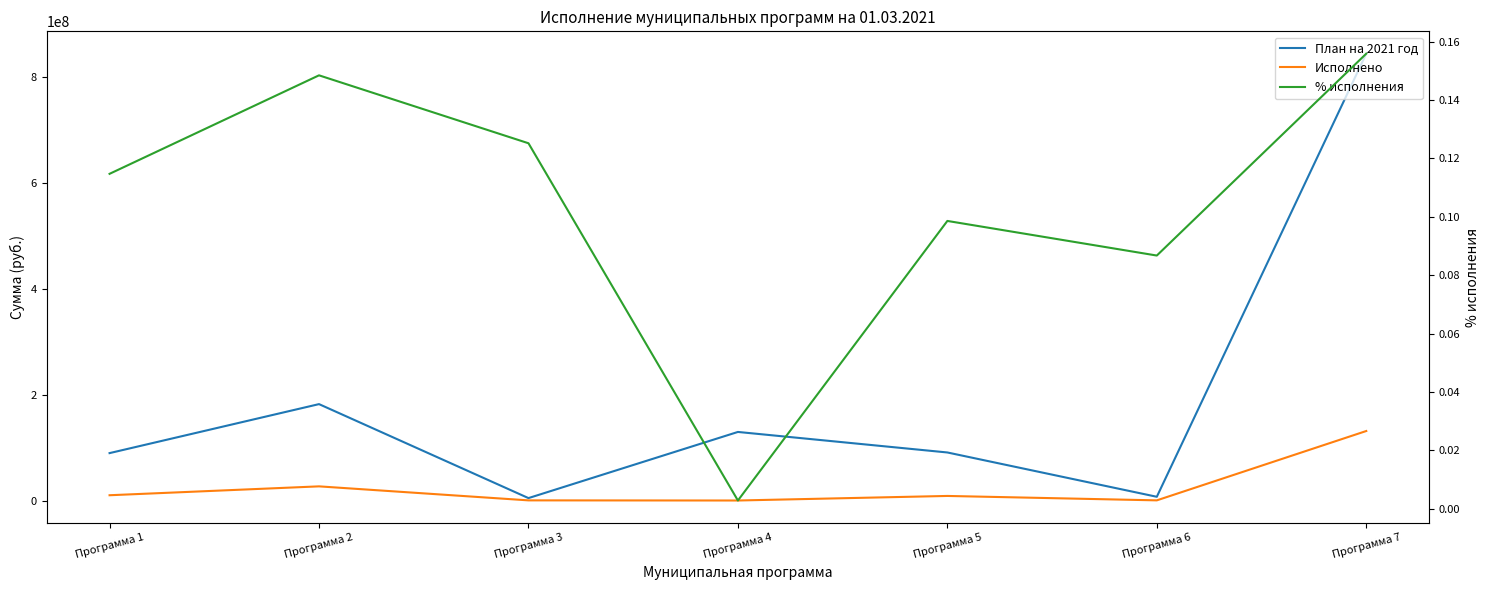

True or false: Исполнено and % исполнения intersect in this chart.

False